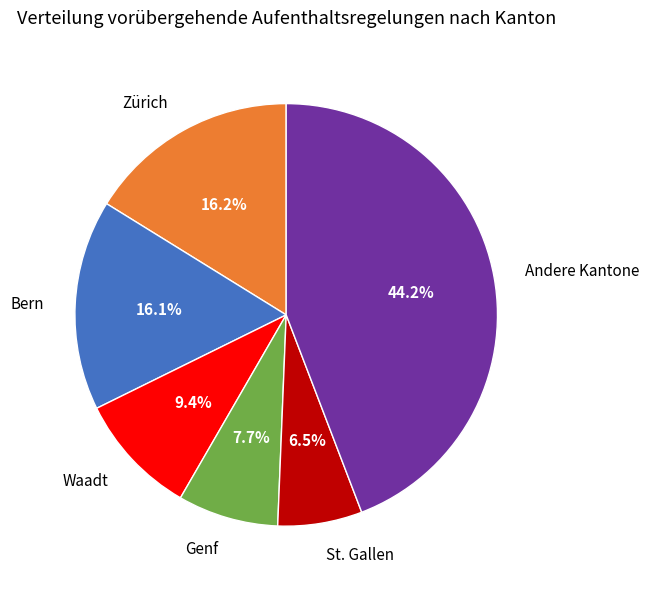

Is there a majority slice in this chart?

No